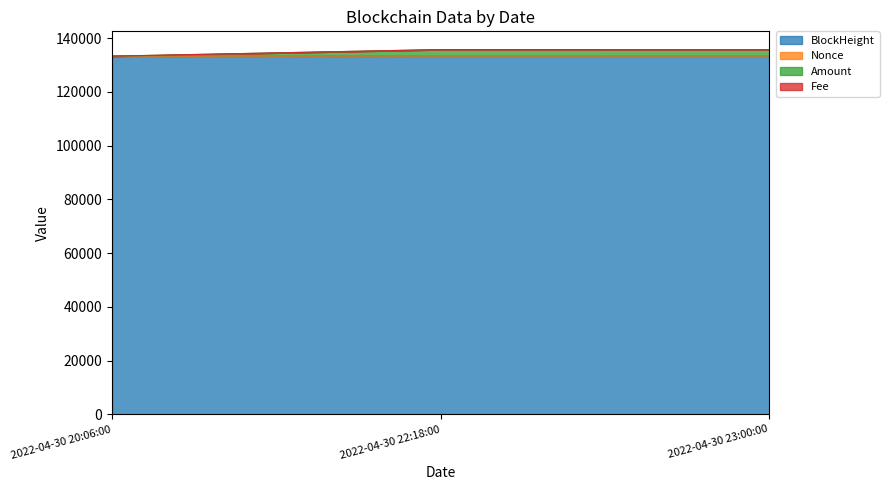

What is the greatest value displayed?

135714.9